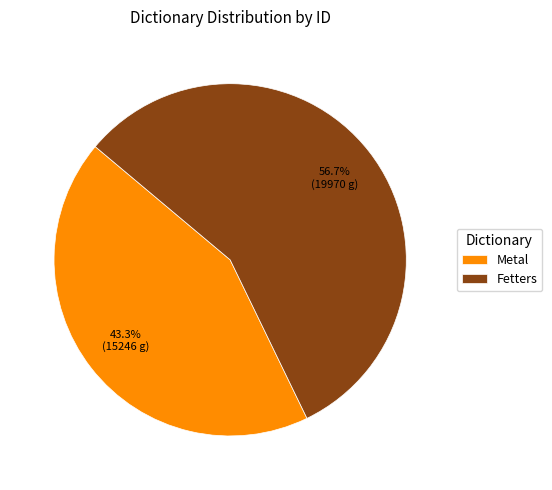

Which has a higher value, Metal or Fetters?

Fetters